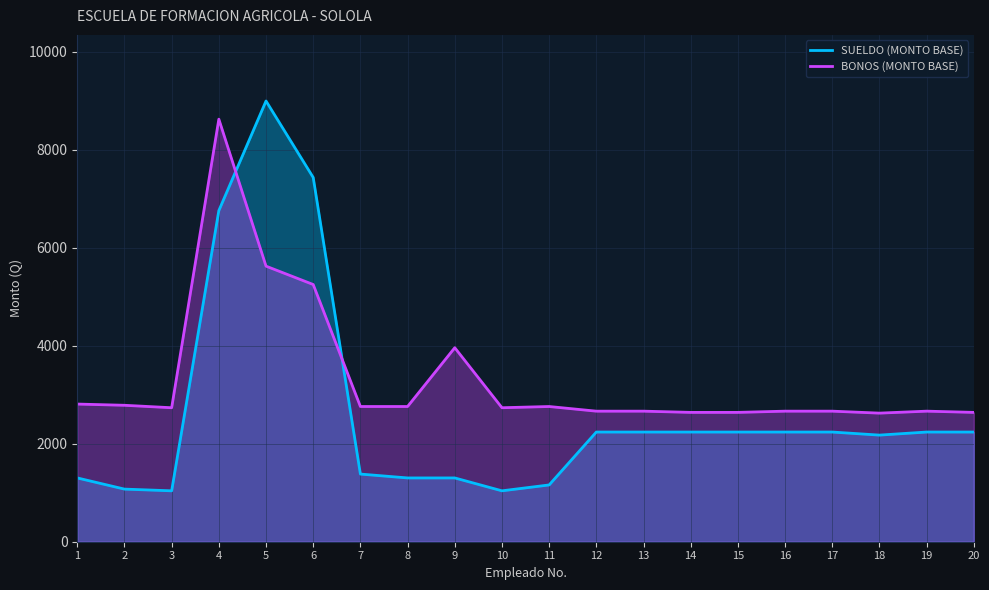

At 7, list the series in order from smallest to largest.

SUELDO (MONTO BASE), BONOS (MONTO BASE)